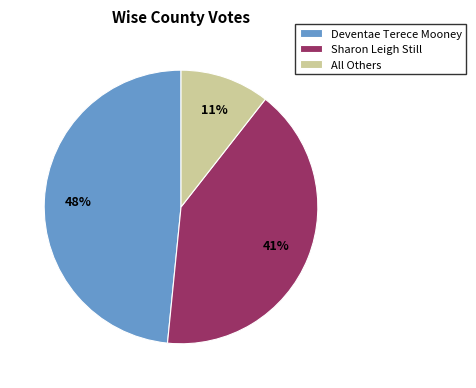

What is the largest slice in the pie chart?

Deventae Terece Mooney